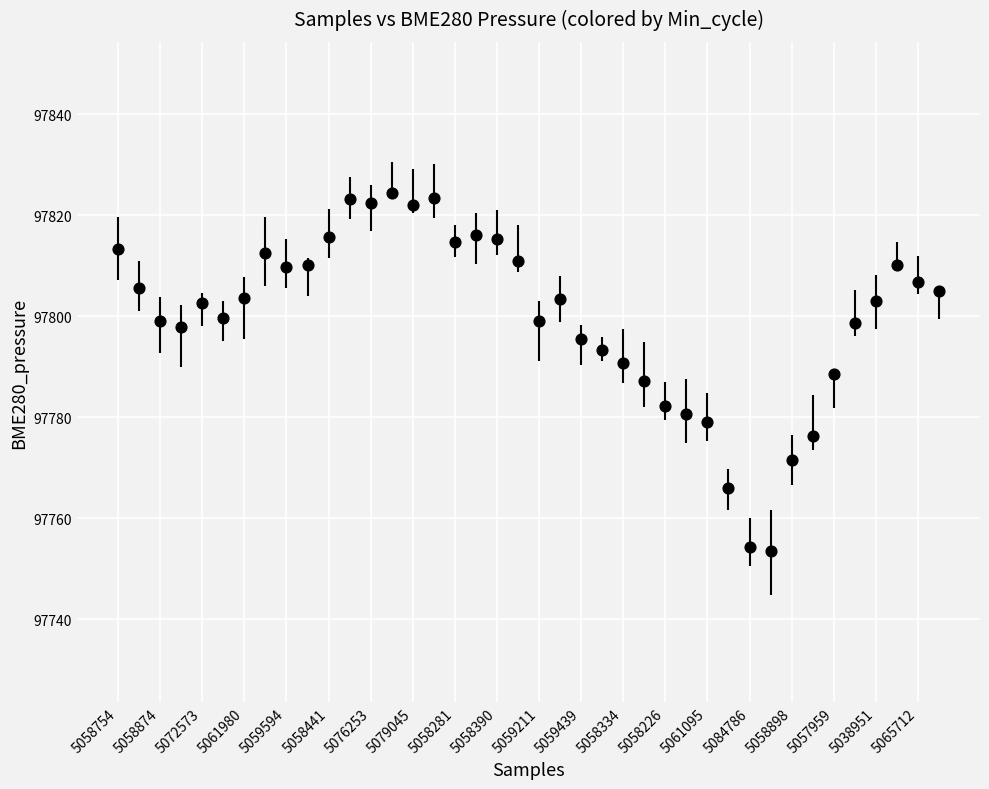

What is the range of Y values (max minus min)?

70.8